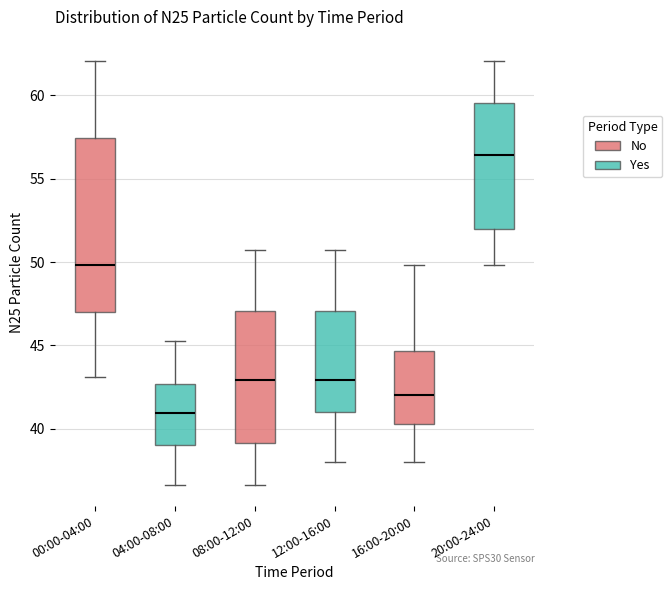

Which box is the tallest, from its lower edge to its upper edge?

00:00-04:00